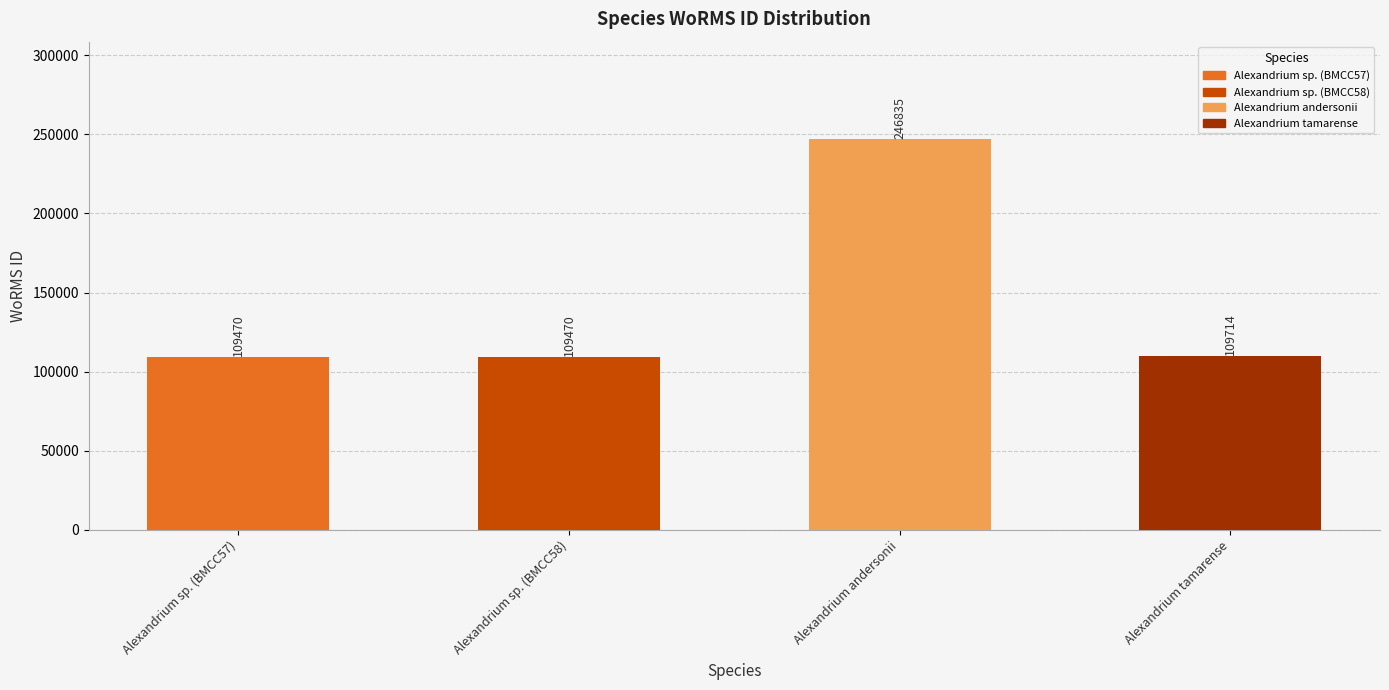

What is the smallest value displayed?

109470